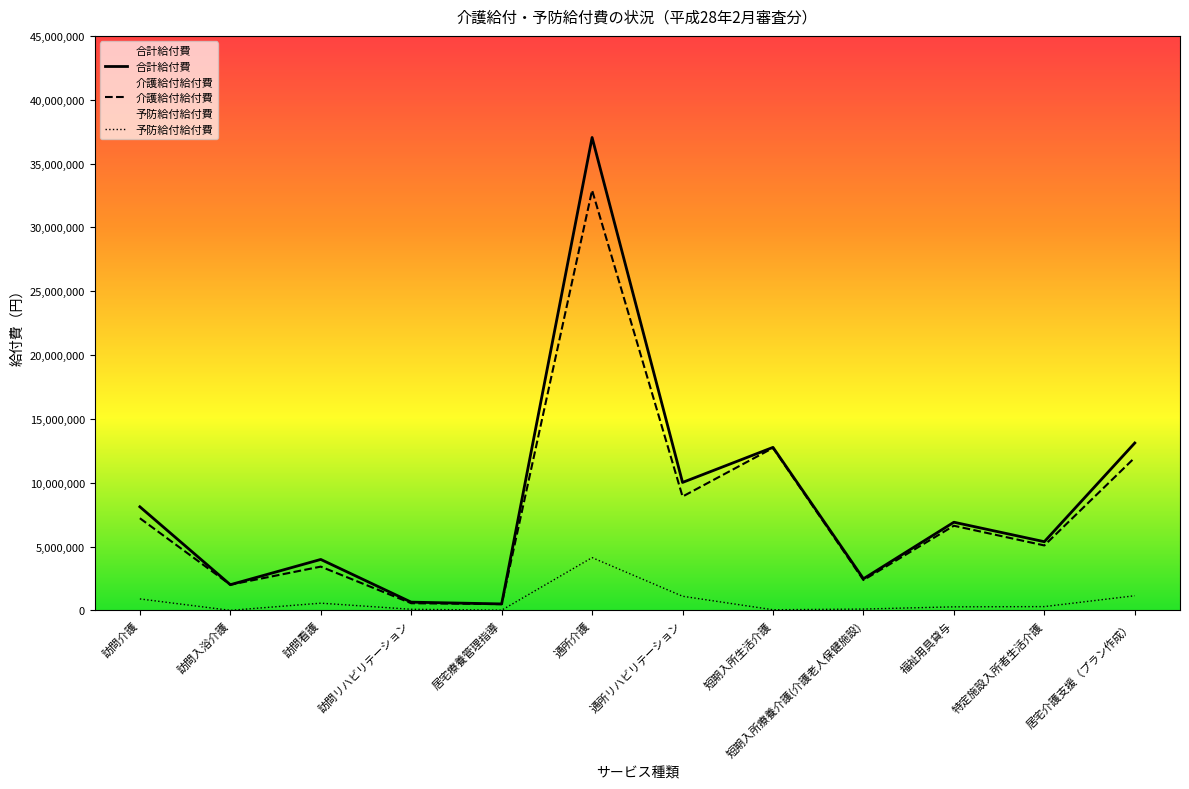

What is the label of the 11th point from the right?

訪問入浴介護